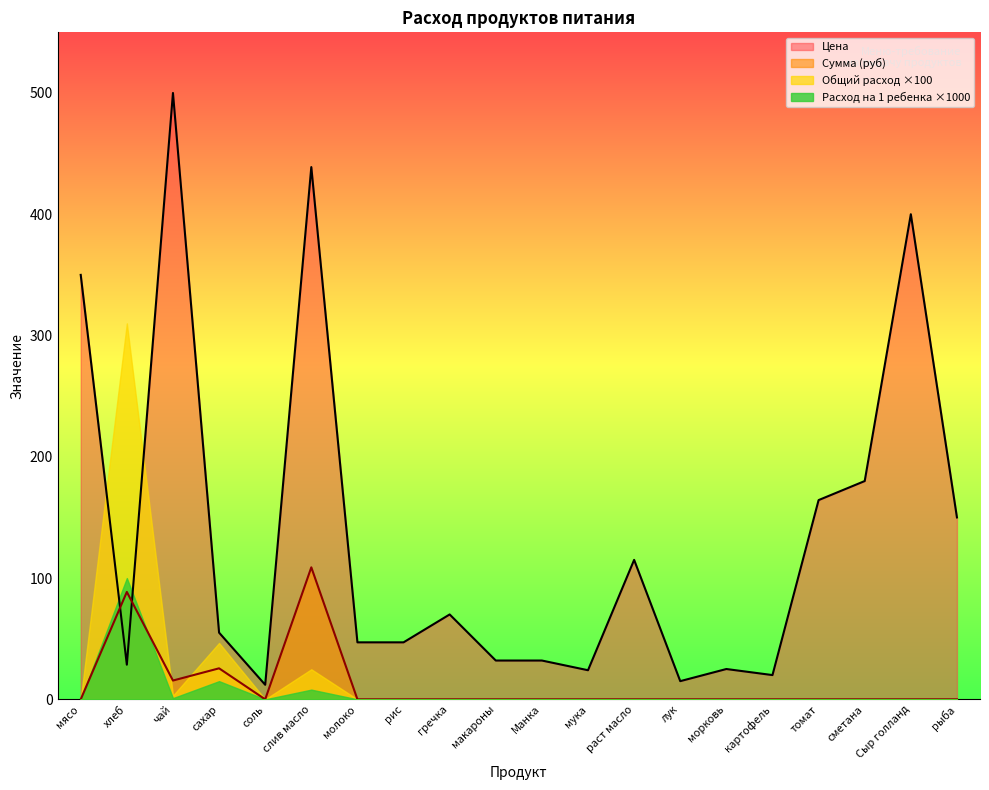

What is the label of the 13th point from the left?

раст масло